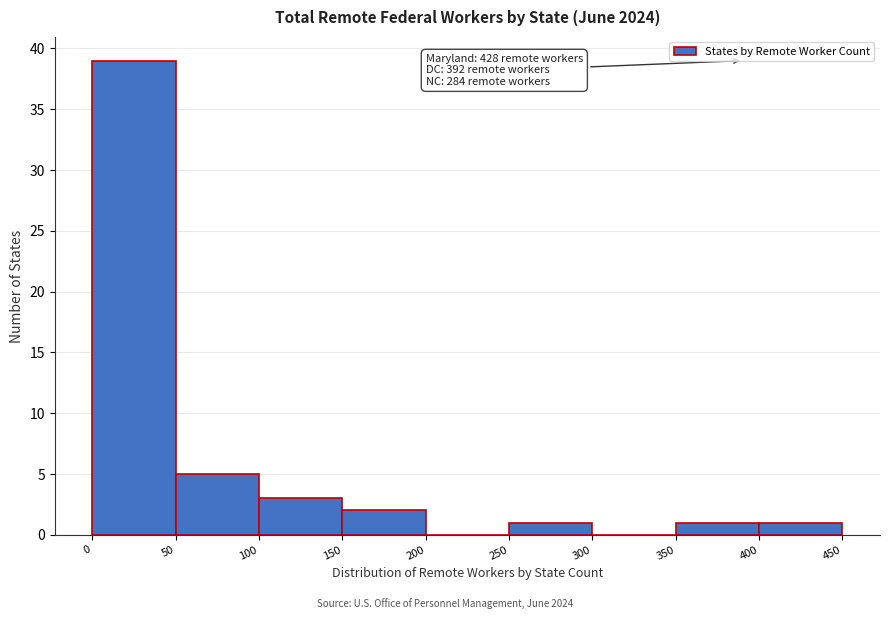

Over which range of the x-axis is the bar tallest?

0 to 50